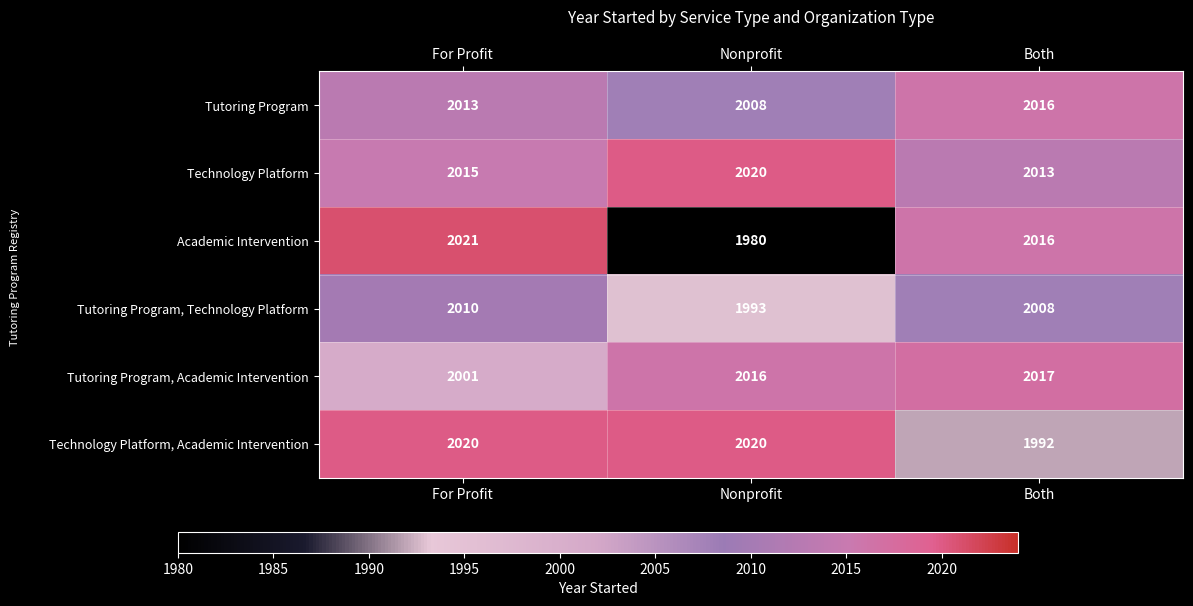

How many data points does each series have?

3